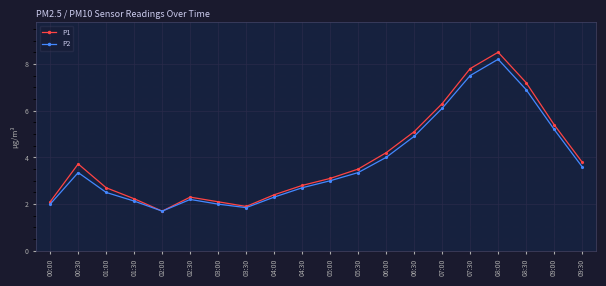

What is the label of the 13th point from the left?

06:00